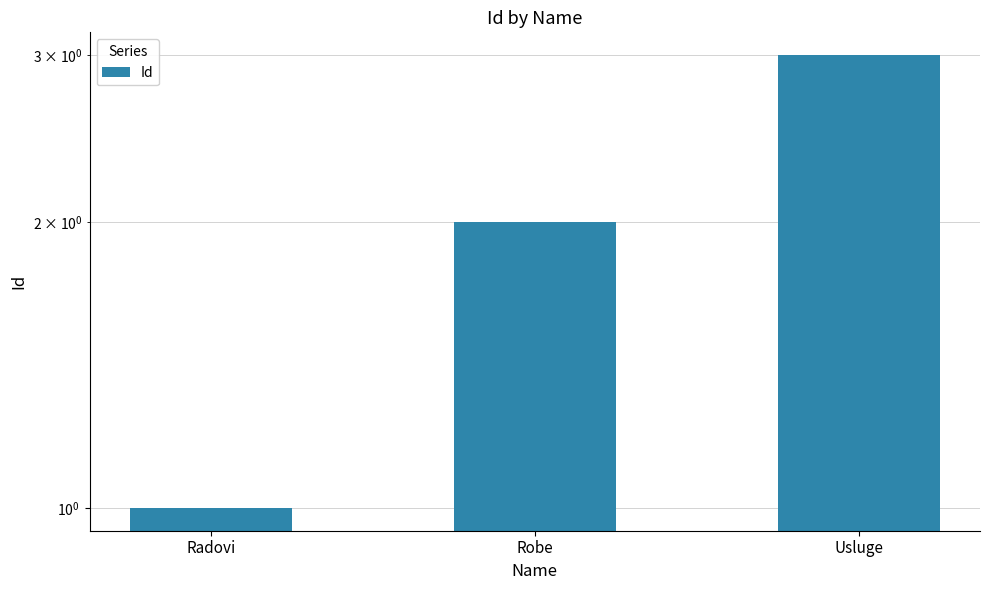

Count the number of values greater than 2.

1